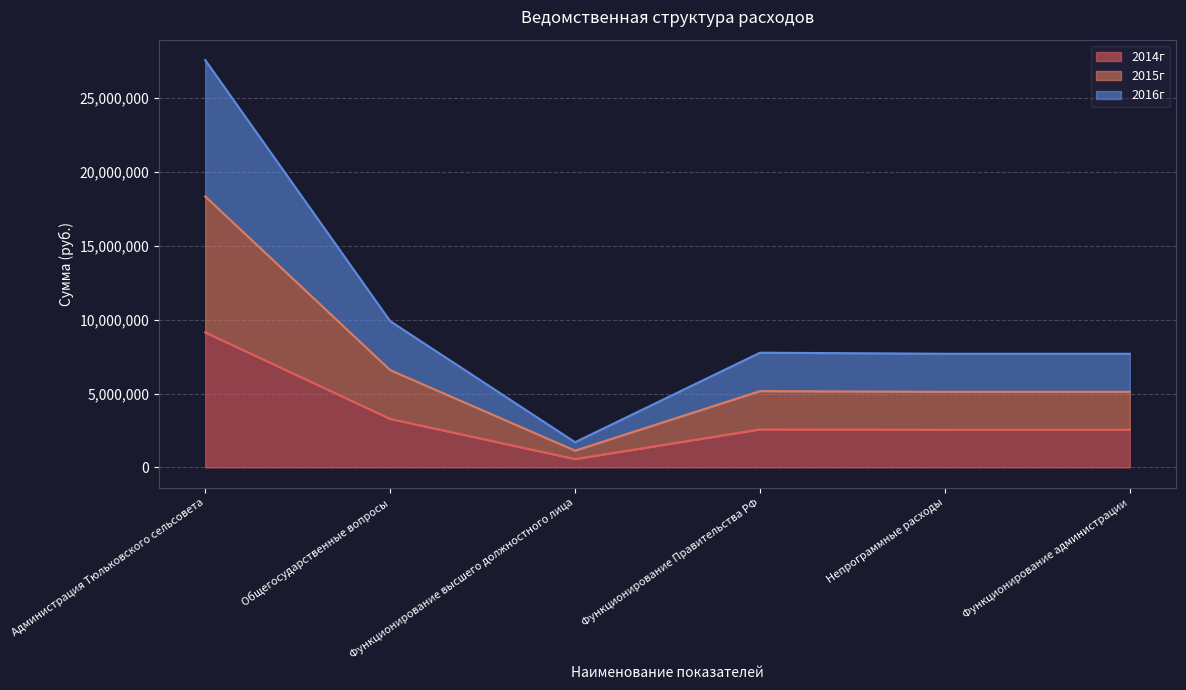

The 2014г series shows 1044491.1 at Функционирование администрации. True or false?

False